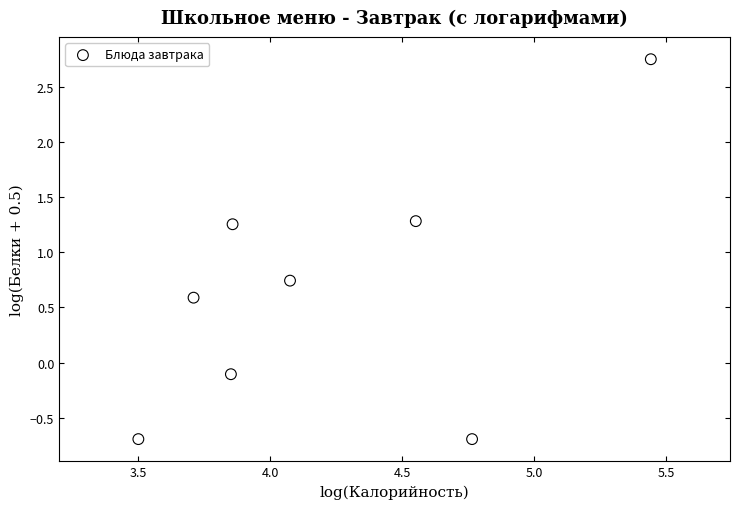

What is the average Y value?

0.6